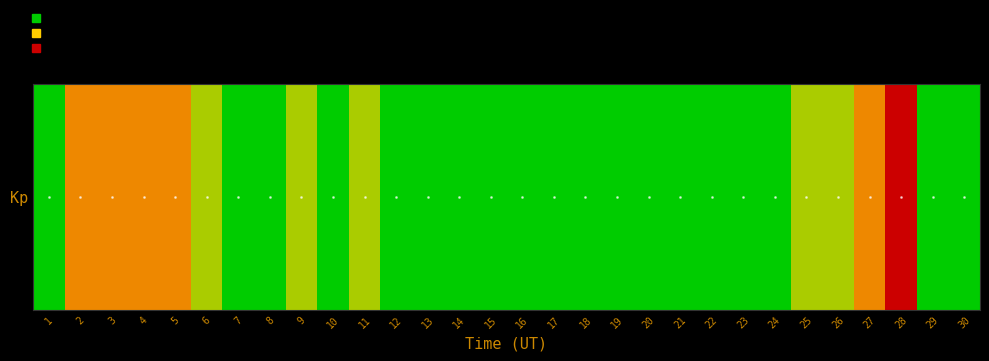

What is the maximum value shown in the chart?

4